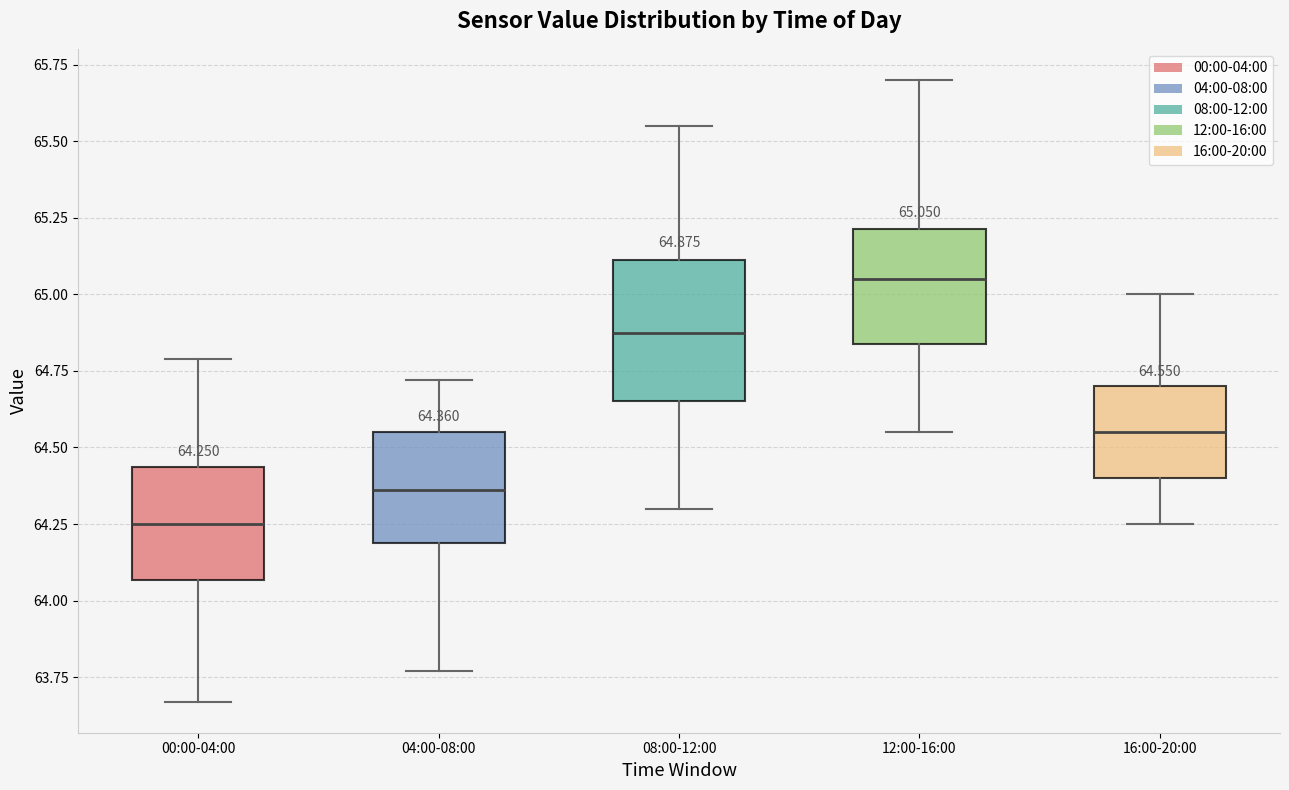

Which box has the lowest median line?

00:00-04:00